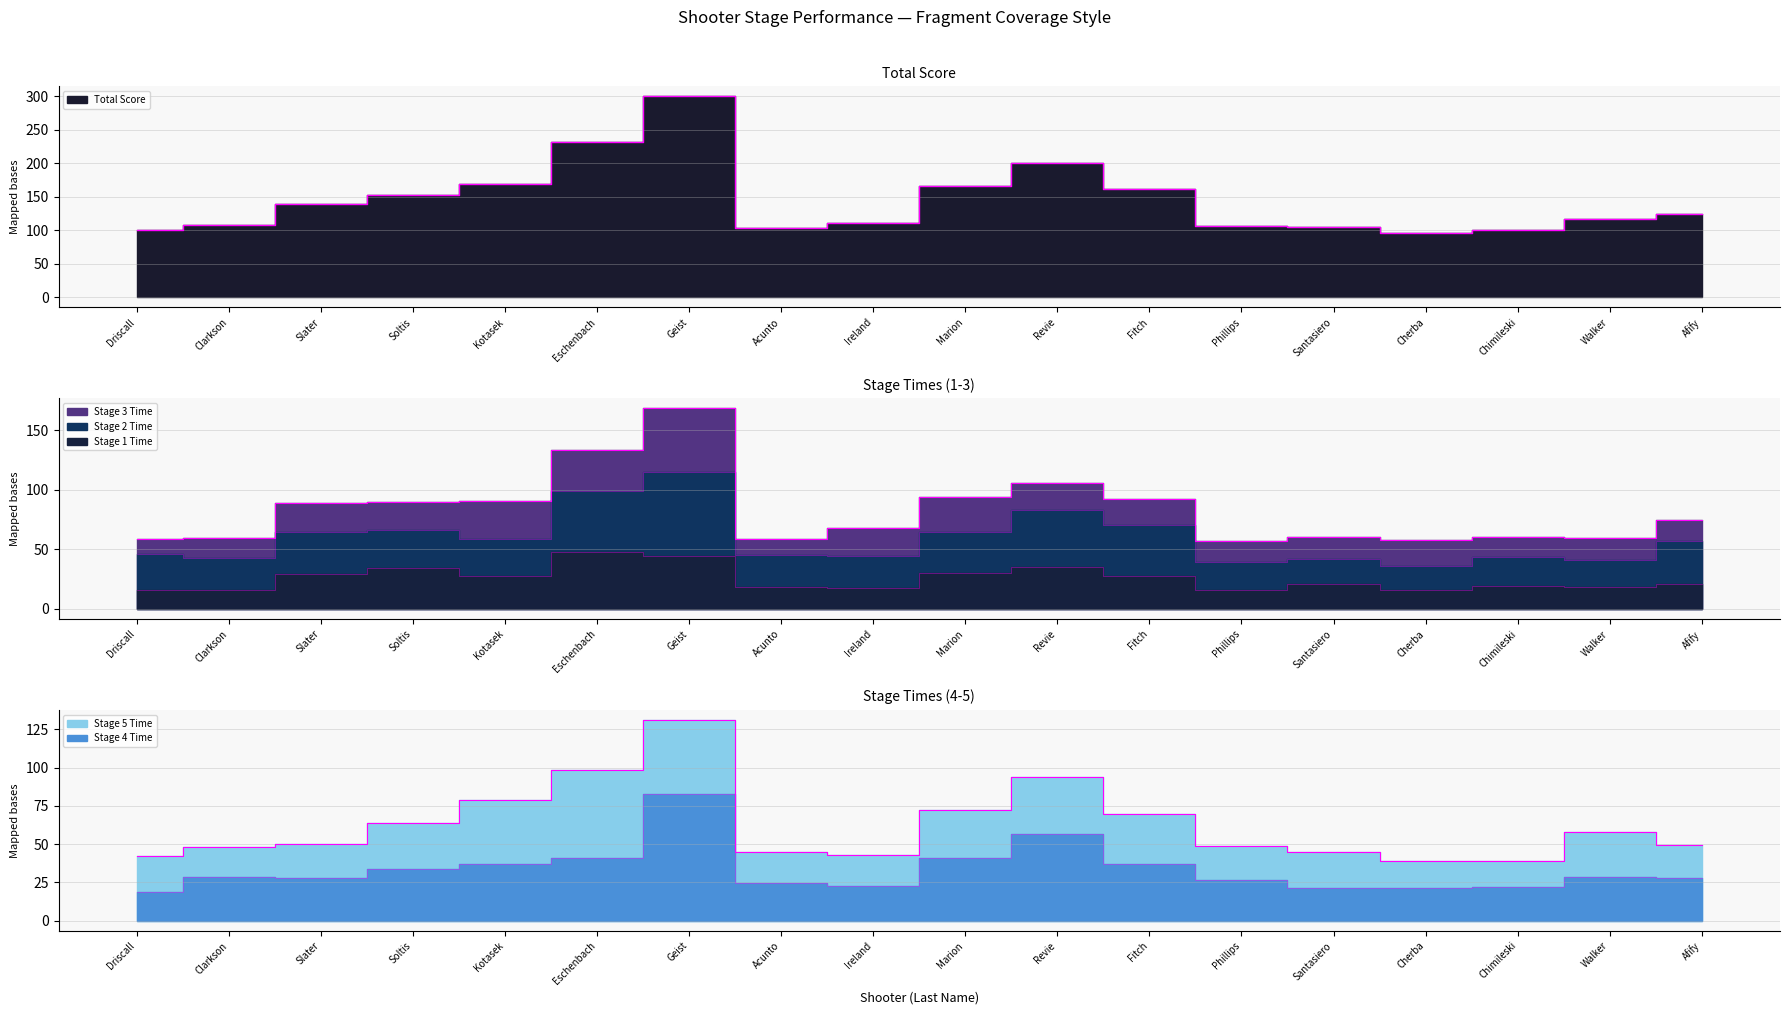

How many categories are shown in the chart?

18